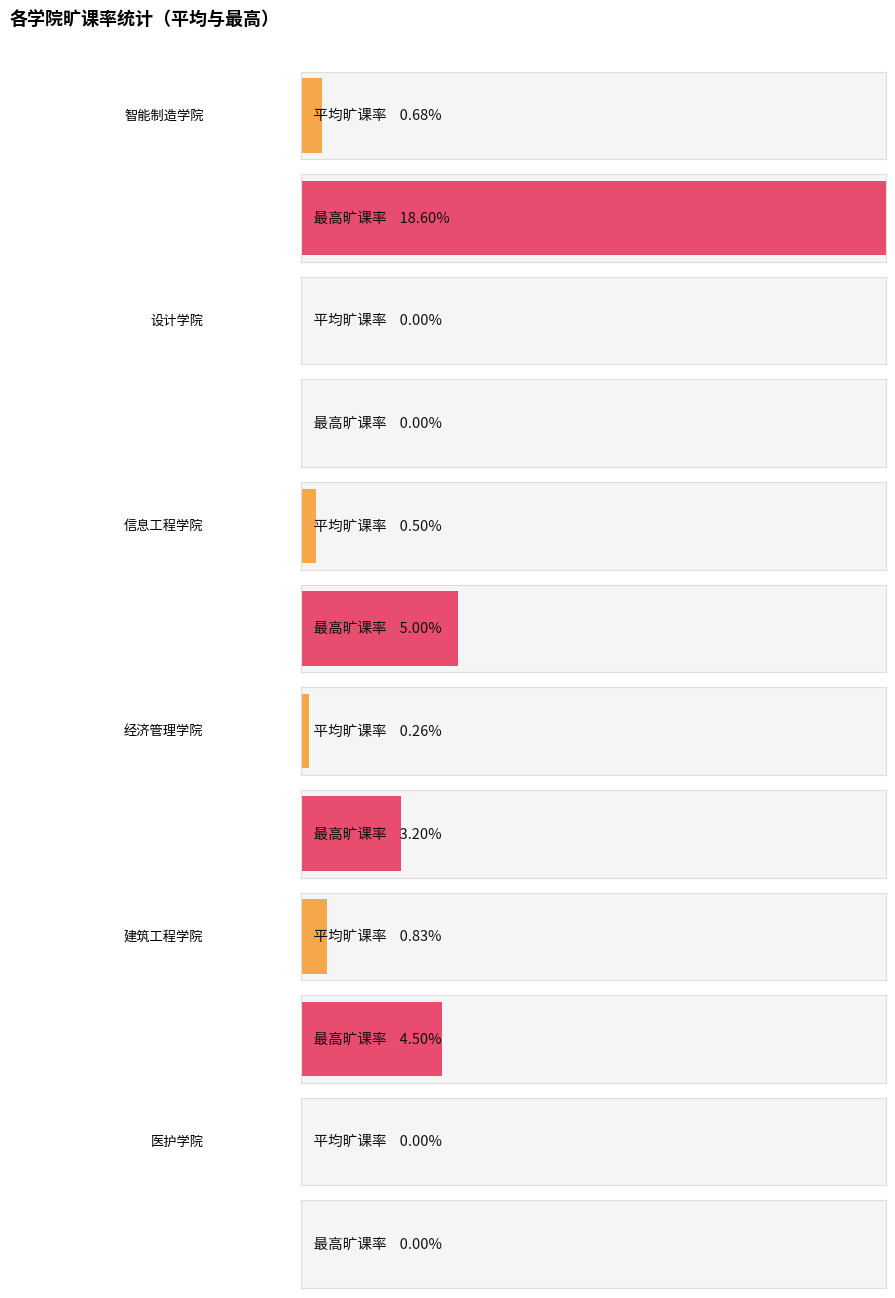

What is the label of the 1st bar from the left?

智能制造学院